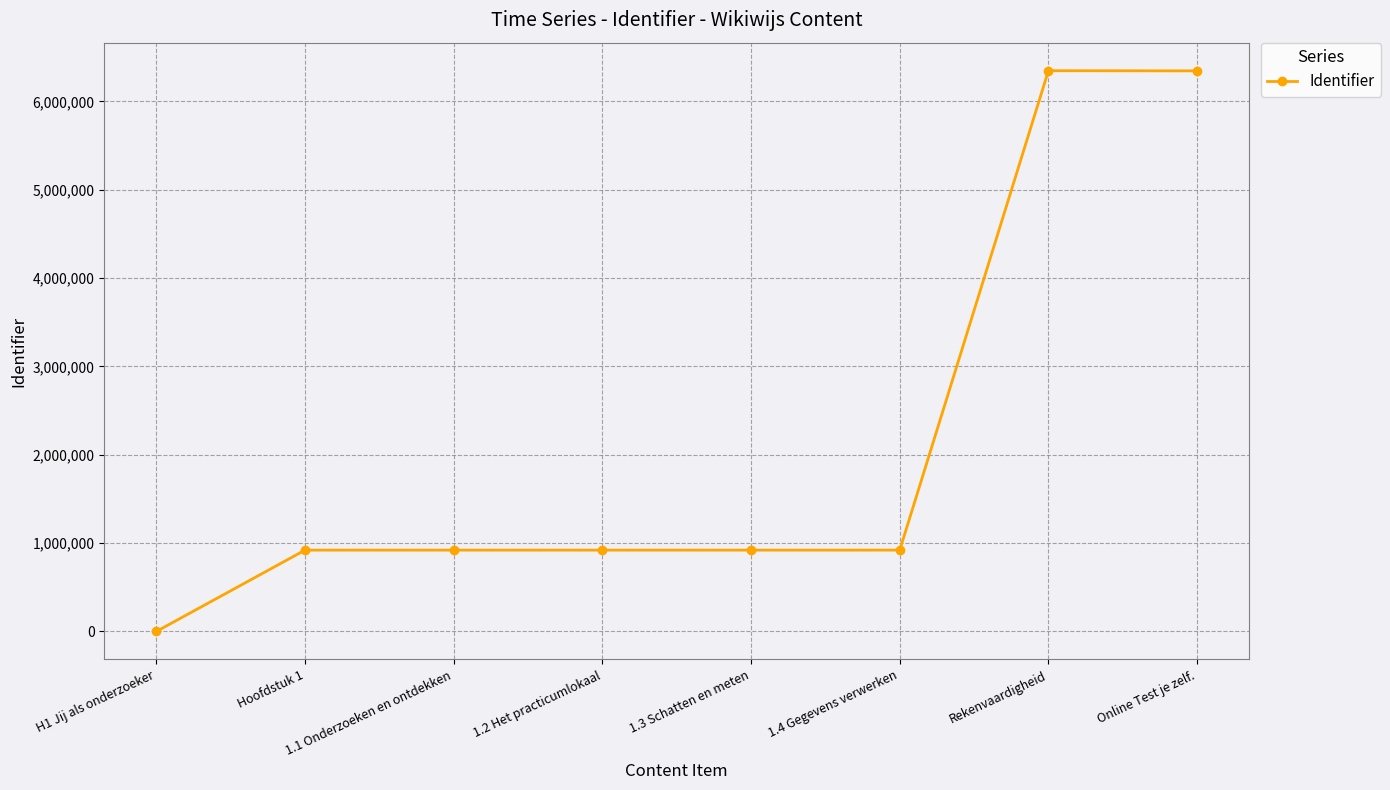

Approximately how many times larger is the value at 1.1 Onderzoeken en ontdekken compared to Online Test je zelf.?

0.1